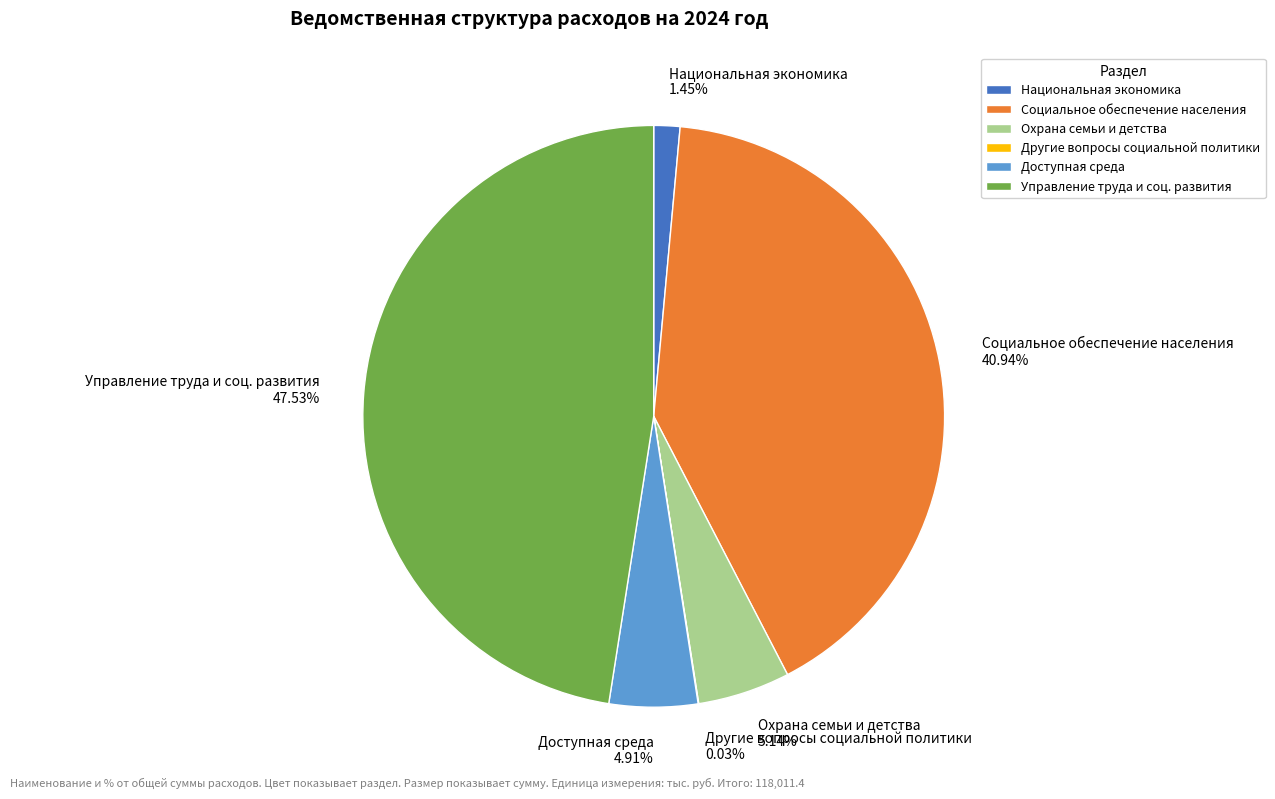

Between Социальное обеспечение населения and Национальная экономика, which is larger?

Социальное обеспечение населения